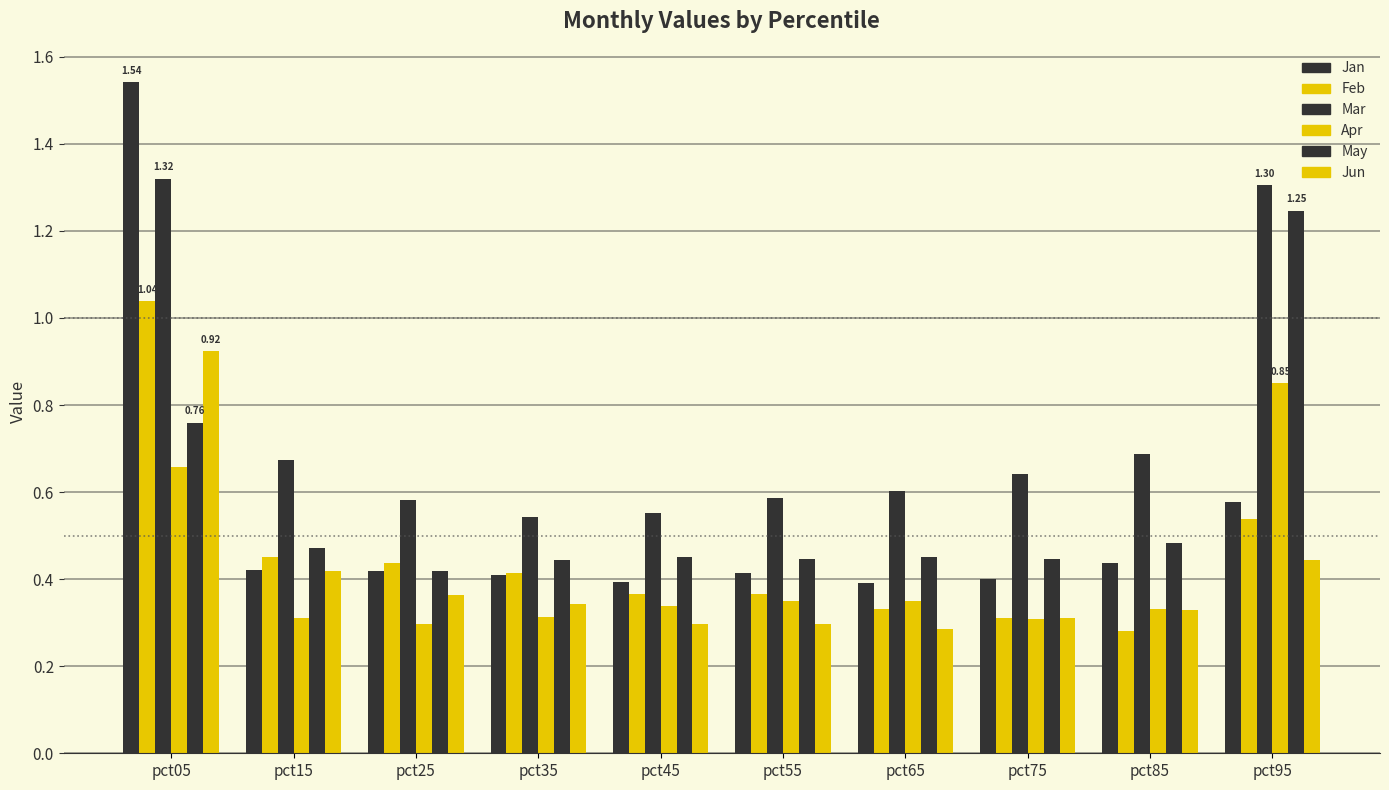

What is the average value of the Apr series?

0.4